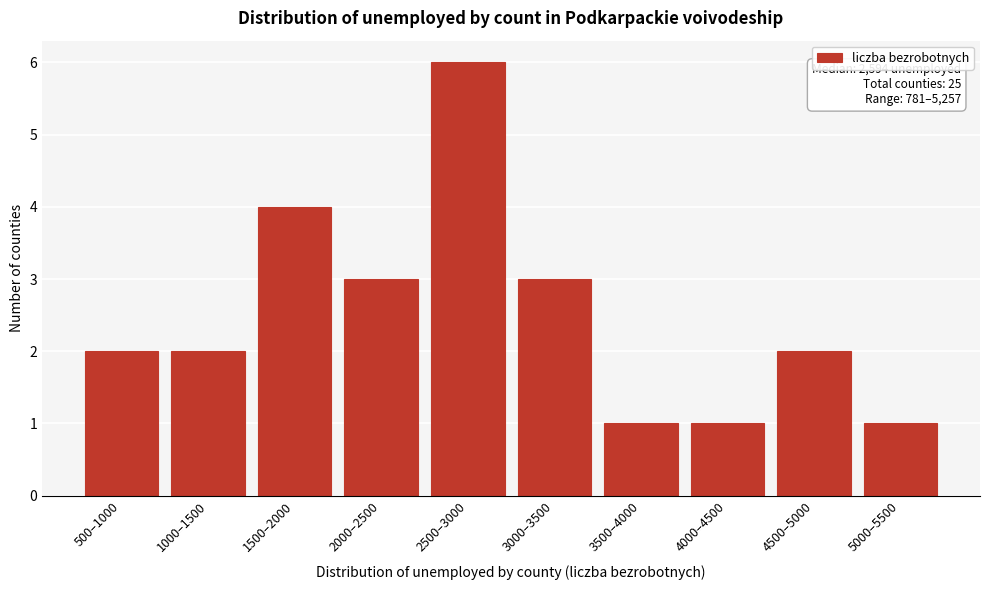

Reading left to right, what are all the values shown in this chart?

2	2	4	3	6	3	1	1	2	1